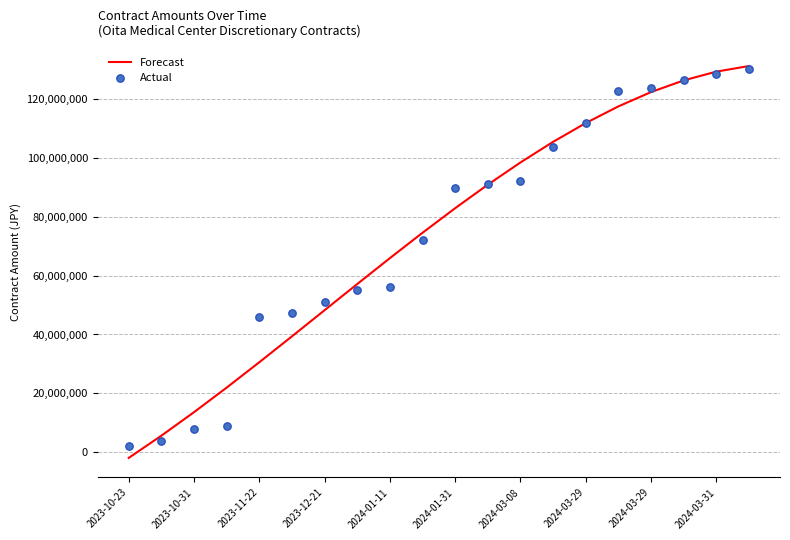

Which series contains the highest Y value?

Forecast